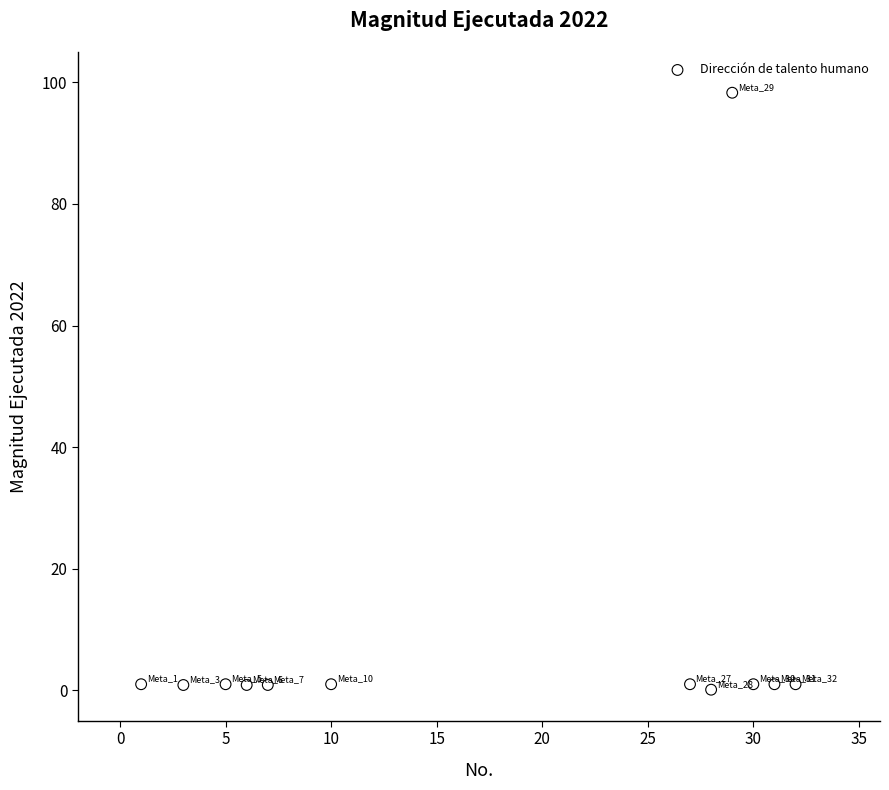

What is the average Y value?

9.0